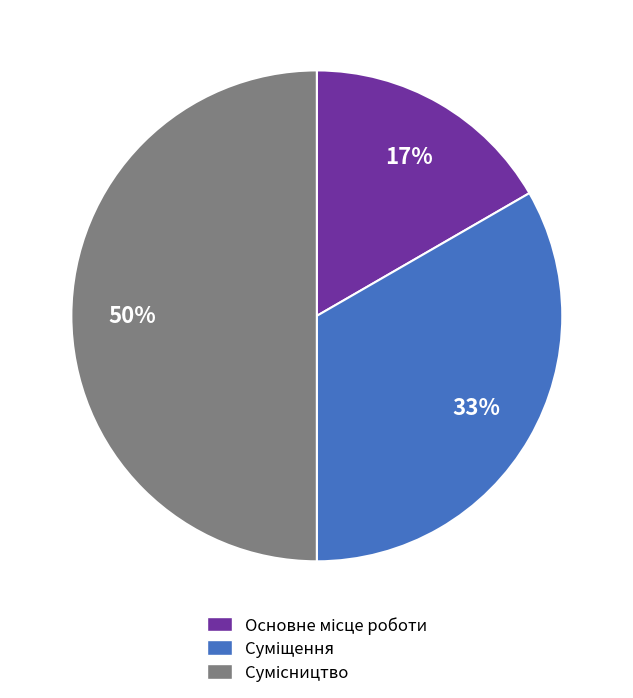

To the nearest percent, what is the difference between the largest and smallest slice percentages?

33%